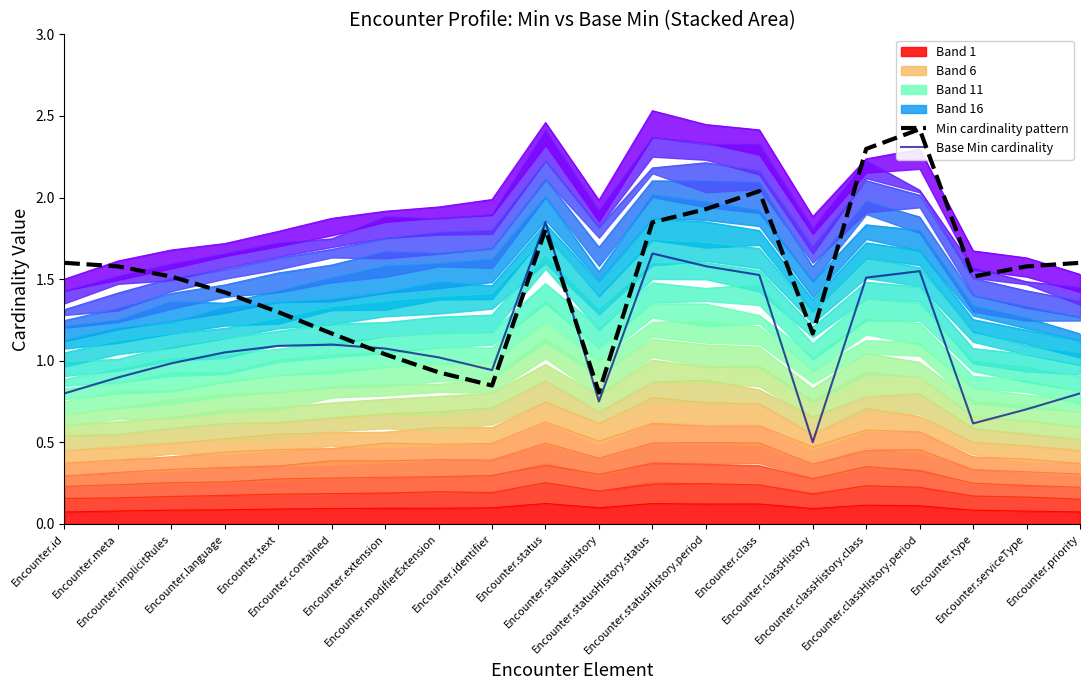

What is the greatest value displayed?

2.4